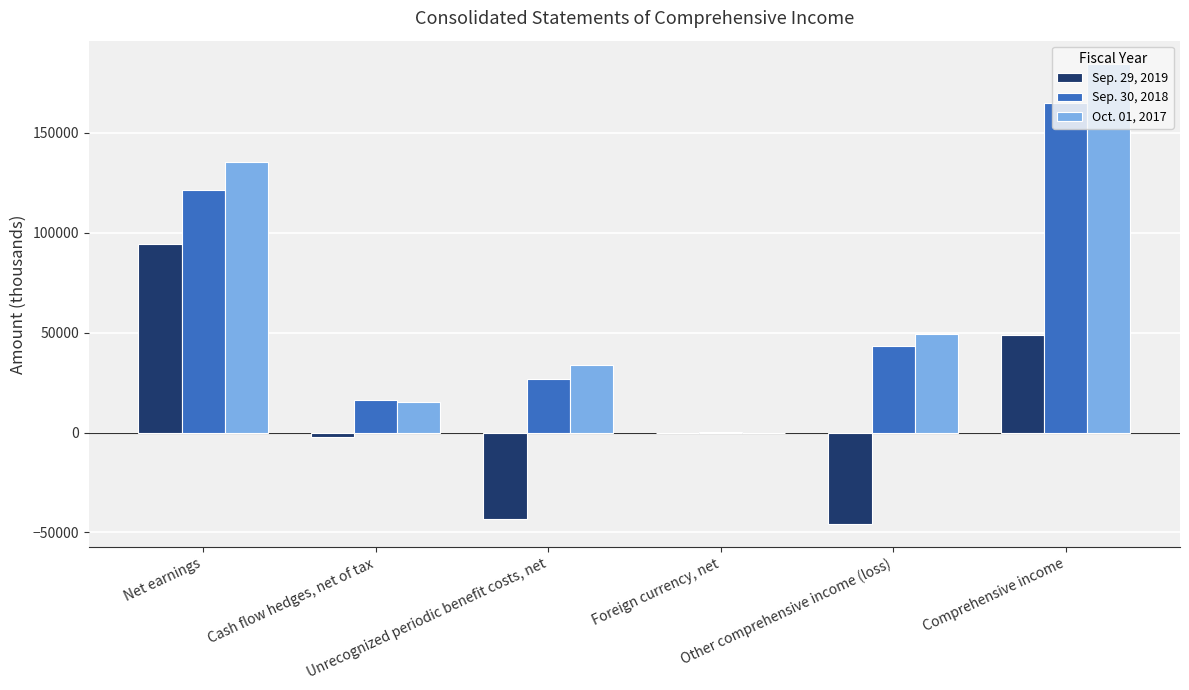

Count the number of categories in the chart.

6